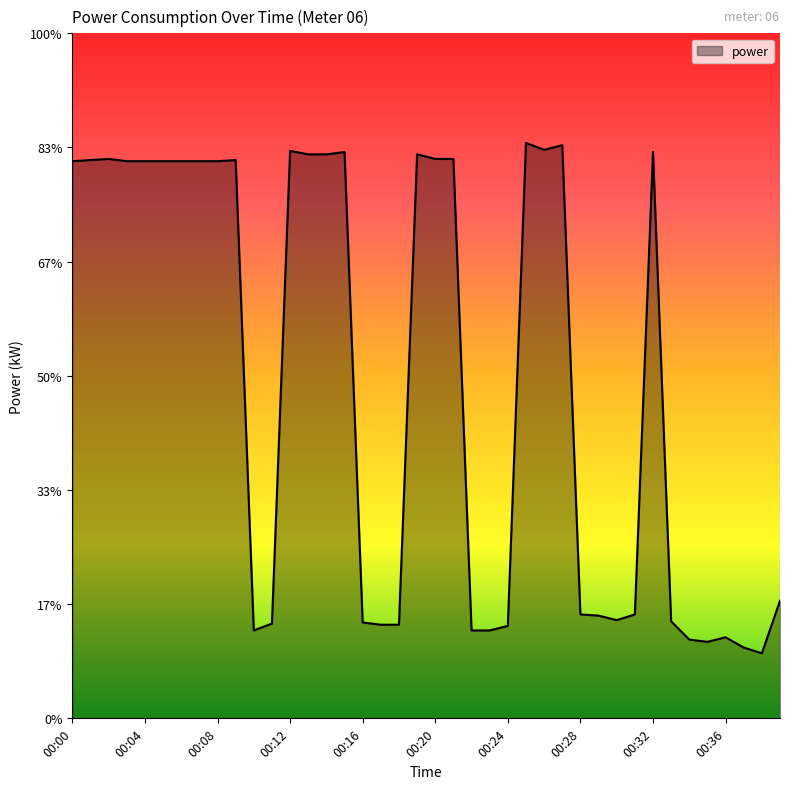

Where is the first local minimum?

00:10